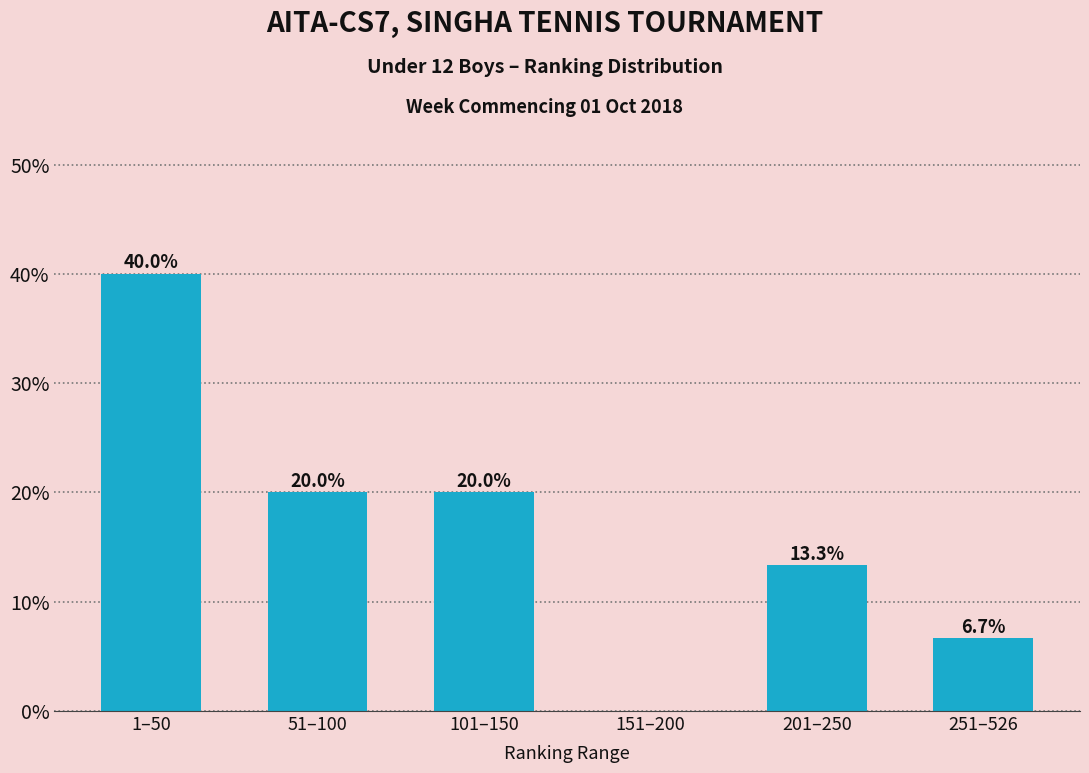

Reading right to left, what are all the values shown in this chart?

251–526=6.7	201–250=13.3	151–200=0.0	101–150=20.0	51–100=20.0	1–50=40.0